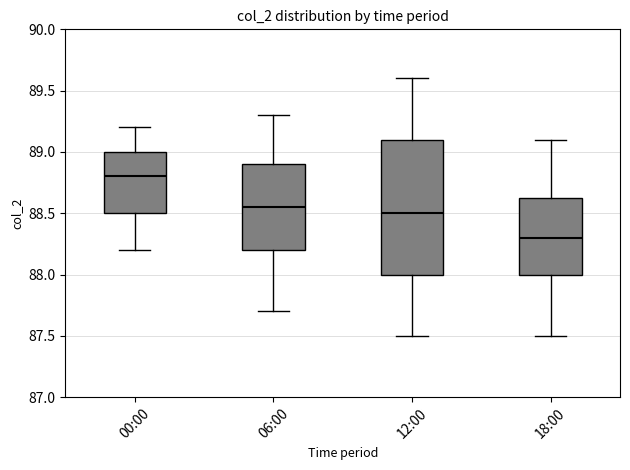

Reading left to right, read every box against the y-axis: the position of its median line, the range the box covers, and the ends of its whiskers. The values are not printed on the chart, so give them approximately, as read against the axis.

00:00: median 88.80, box 88.50 to 89.00, whiskers 88.20 to 89.20
06:00: median 88.55, box 88.20 to 88.90, whiskers 87.70 to 89.30
12:00: median 88.50, box 88.00 to 89.10, whiskers 87.50 to 89.60
18:00: median 88.30, box 88.00 to 88.65, whiskers 87.50 to 89.10